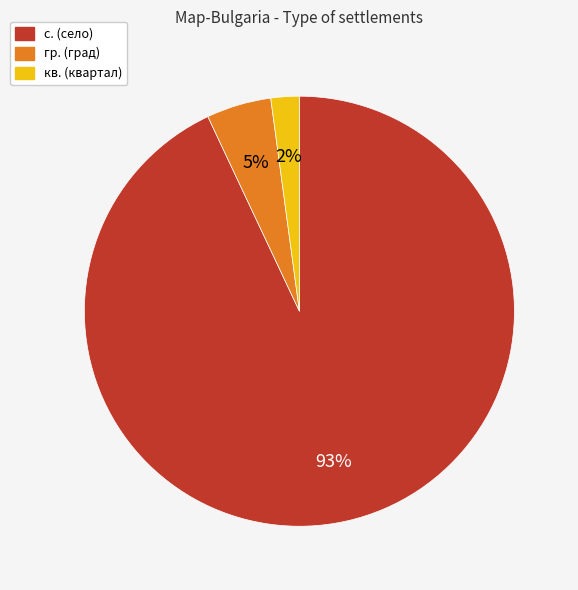

The гр. (град) slice represents 5% of the pie. True or false?

True